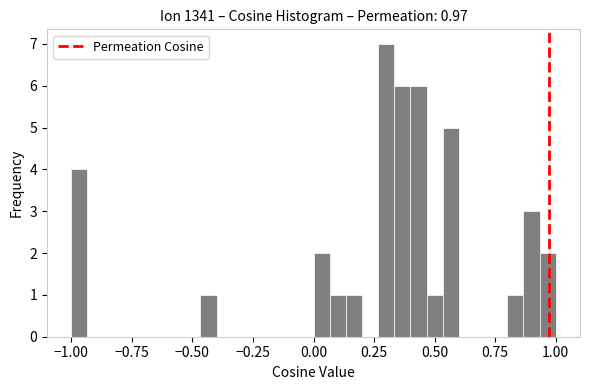

Read against the x-axis, roughly where is the centre of the tallest bar?

0.30